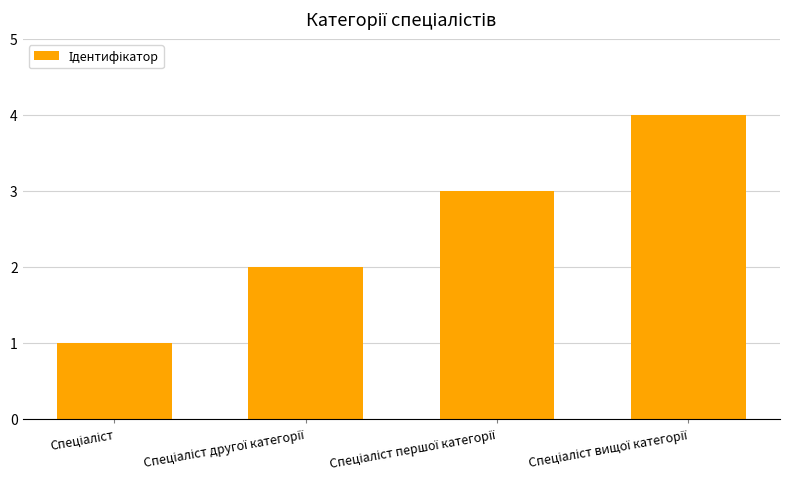

What is the greatest value displayed?

4